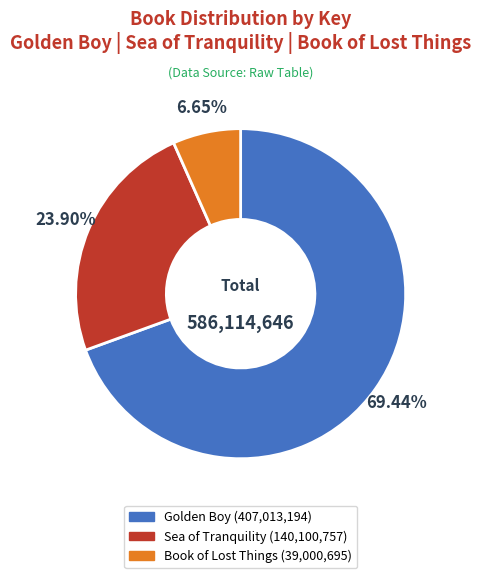

Rank the categories by value from highest to lowest.

Golden Boy, Sea of Tranquility, Book of Lost Things